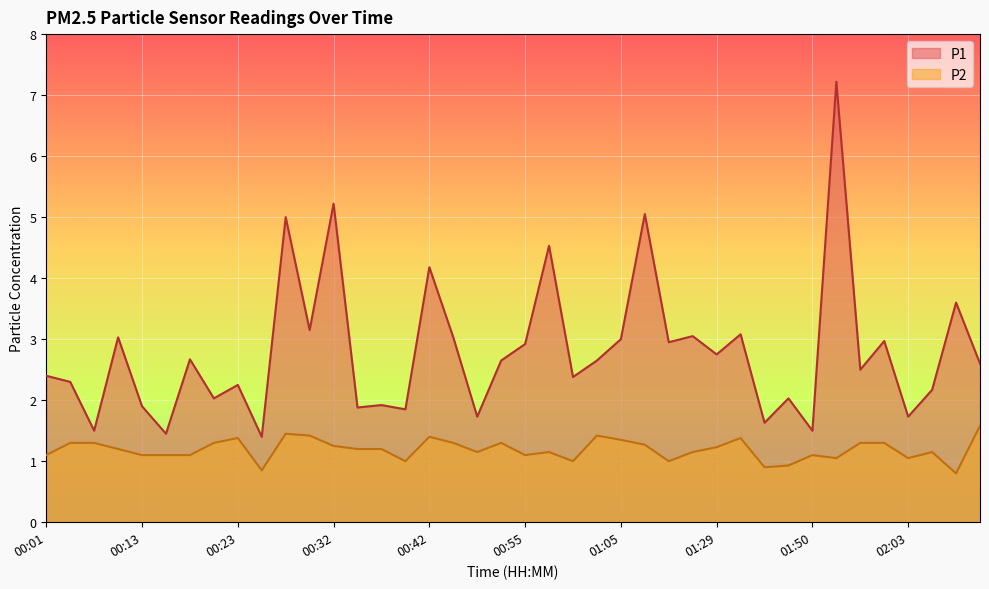

Reading left to right, transcribe all the data shown in this chart.

P1: 00:01=2.4	00:03=2.3	00:08=1.5	00:11=3.0	00:13=1.9	00:15=1.4	00:18=2.7	00:20=2.0	00:23=2.2	00:25=1.4	00:28=5.0	00:30=3.1	00:32=5.2	00:35=1.9	00:37=1.9	00:40=1.9	00:42=4.2	00:45=3.0	00:47=1.7	00:53=2.6	00:55=2.9	00:58=4.5	01:00=2.4	01:03=2.6	01:05=3.0	01:08=5.0	01:10=3.0	01:15=3.0	01:29=2.8	01:34=3.1	01:42=1.6	01:48=2.0	01:50=1.5	01:52=7.2	01:55=2.5	02:00=3.0	02:03=1.7	02:08=2.2	02:10=3.6	02:13=2.6
P2: 00:01=1.1	00:03=1.3	00:08=1.3	00:11=1.2	00:13=1.1	00:15=1.1	00:18=1.1	00:20=1.3	00:23=1.4	00:25=0.8	00:28=1.4	00:30=1.4	00:32=1.2	00:35=1.2	00:37=1.2	00:40=1.0	00:42=1.4	00:45=1.3	00:47=1.1	00:53=1.3	00:55=1.1	00:58=1.1	01:00=1.0	01:03=1.4	01:05=1.4	01:08=1.3	01:10=1.0	01:15=1.1	01:29=1.2	01:34=1.4	01:42=0.9	01:48=0.9	01:50=1.1	01:52=1.1	01:55=1.3	02:00=1.3	02:03=1.1	02:08=1.1	02:10=0.8	02:13=1.6